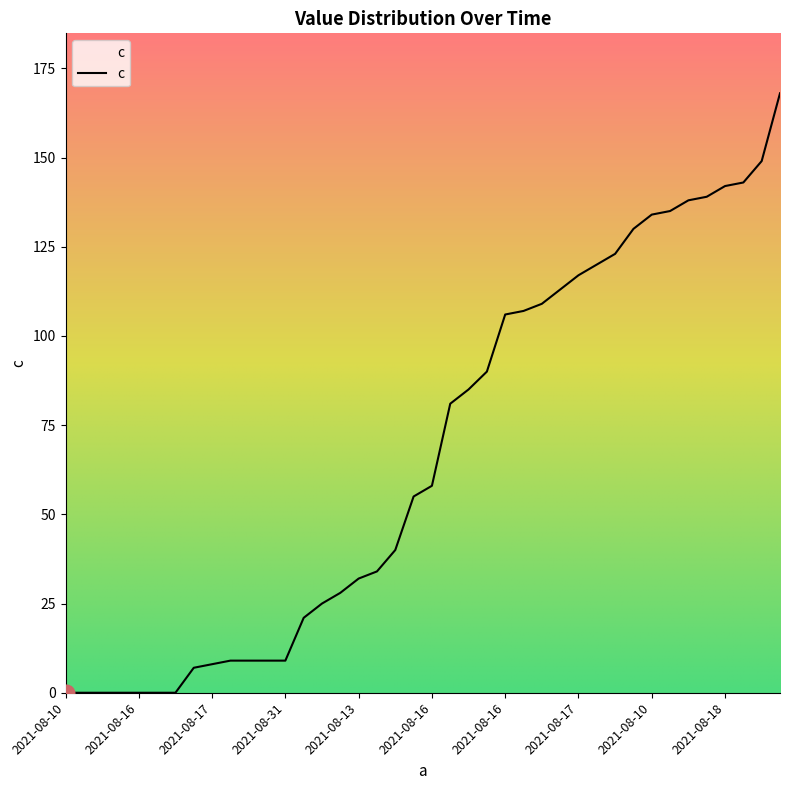

What is the difference between the maximum and minimum values?

168